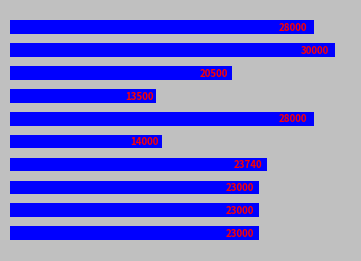

What is the greatest value displayed?

30000